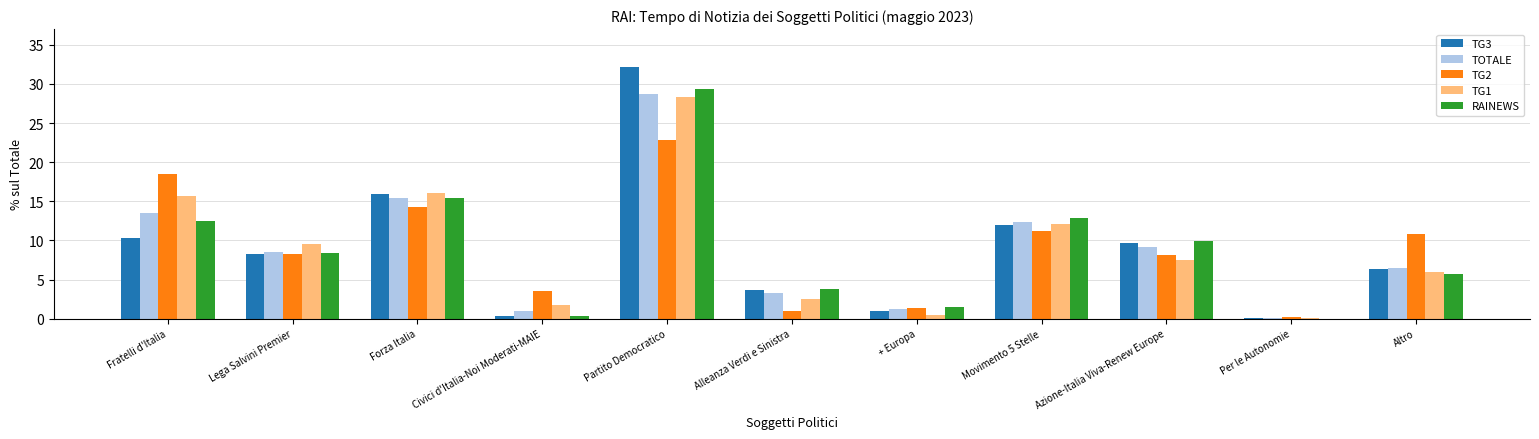

What is the total value across all series at Fratelli d'Italia?

70.5